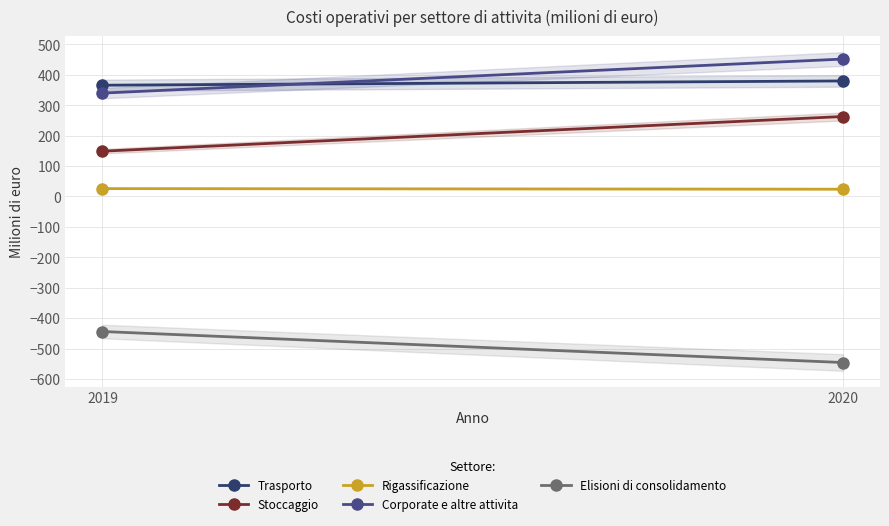

Count the Stoccaggio values in the range 149 to 263.

2